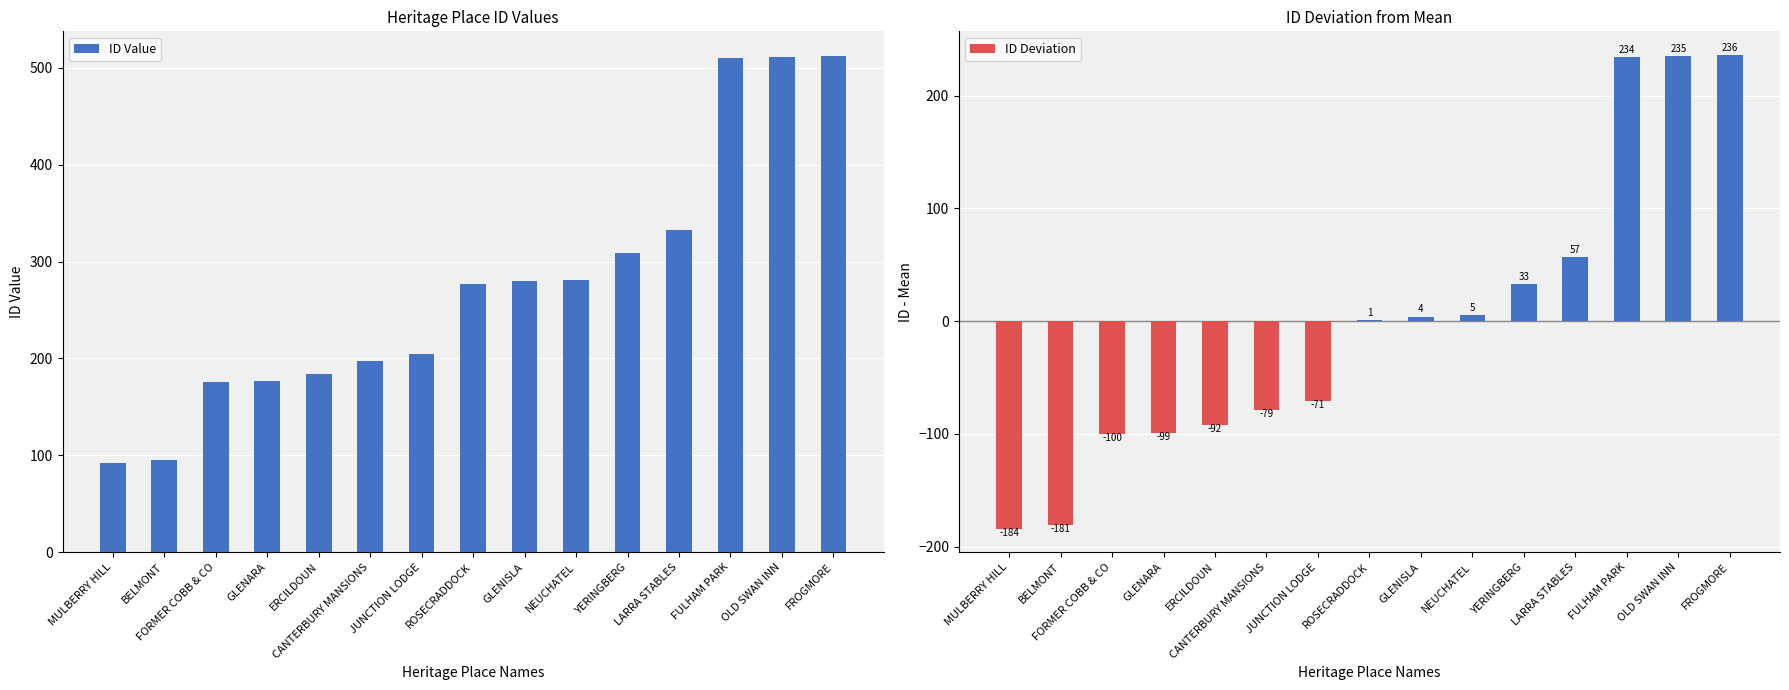

Rank the series by their average value, from highest to lowest.

ID Value, ID Deviation